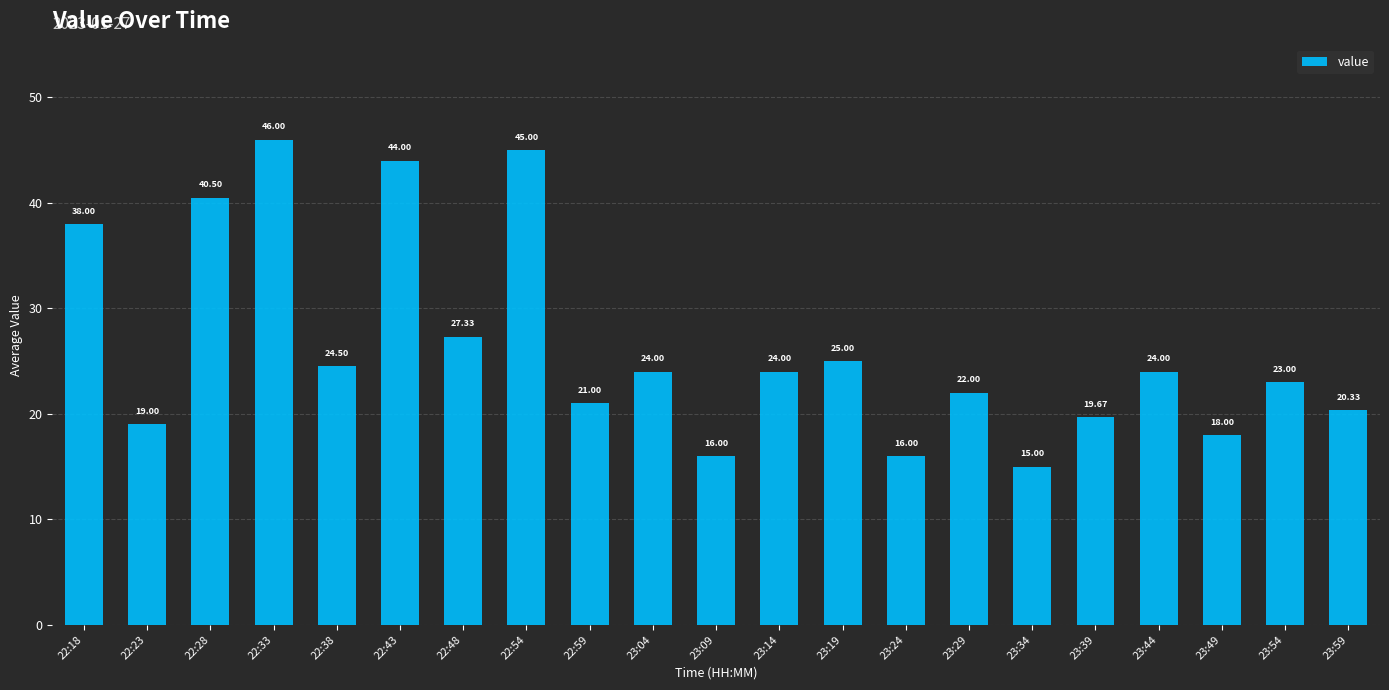

What is the label of the 12th bar from the right?

23:04